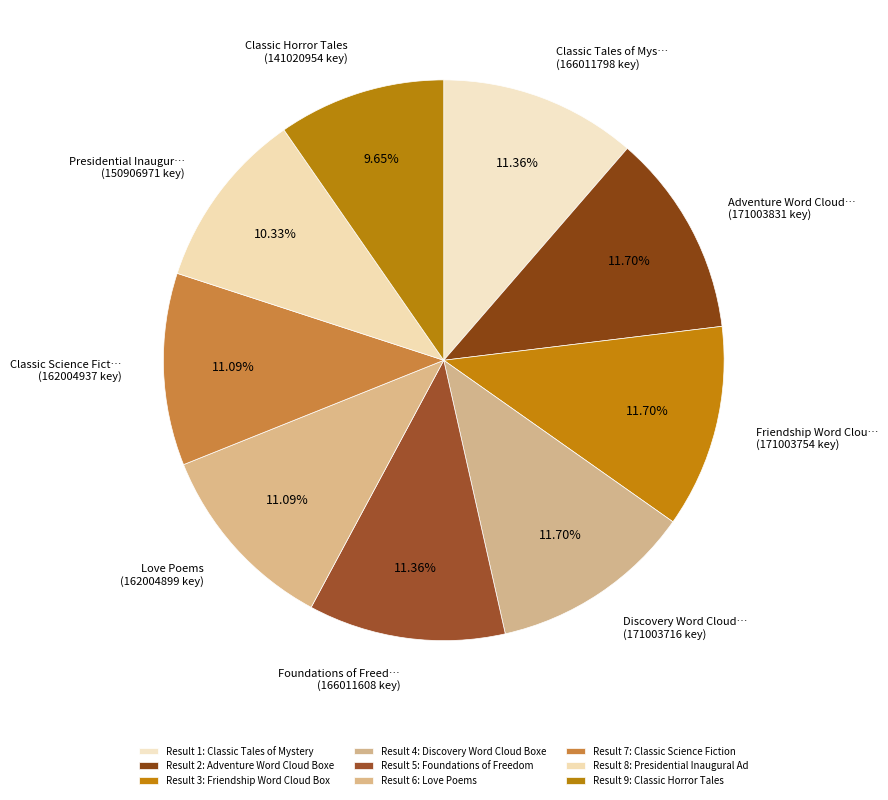

Count the number of slices in the pie.

9